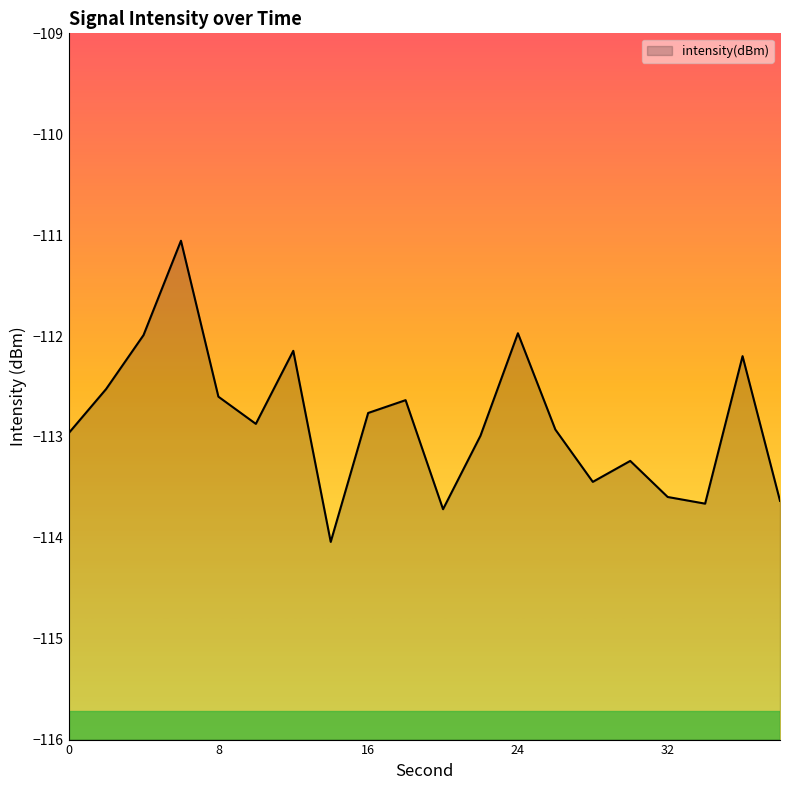

How many interior local valleys (lower than both neighbors) does the data have?

5